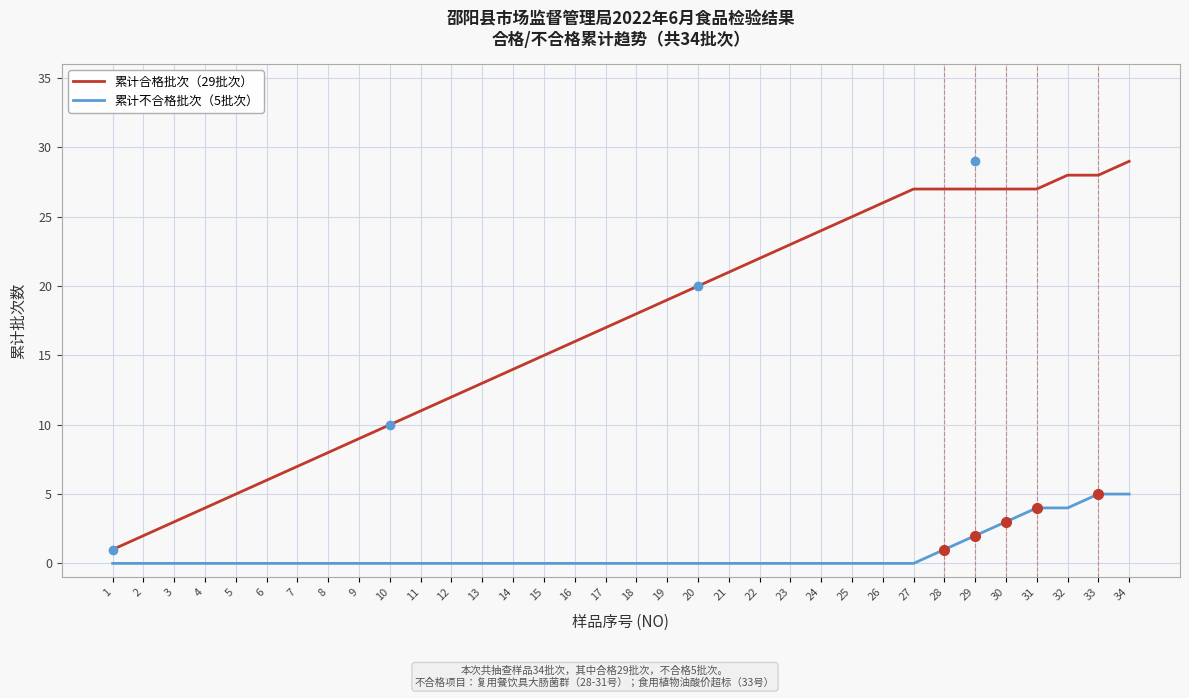

At which category does the chart reach its peak across all series?

34